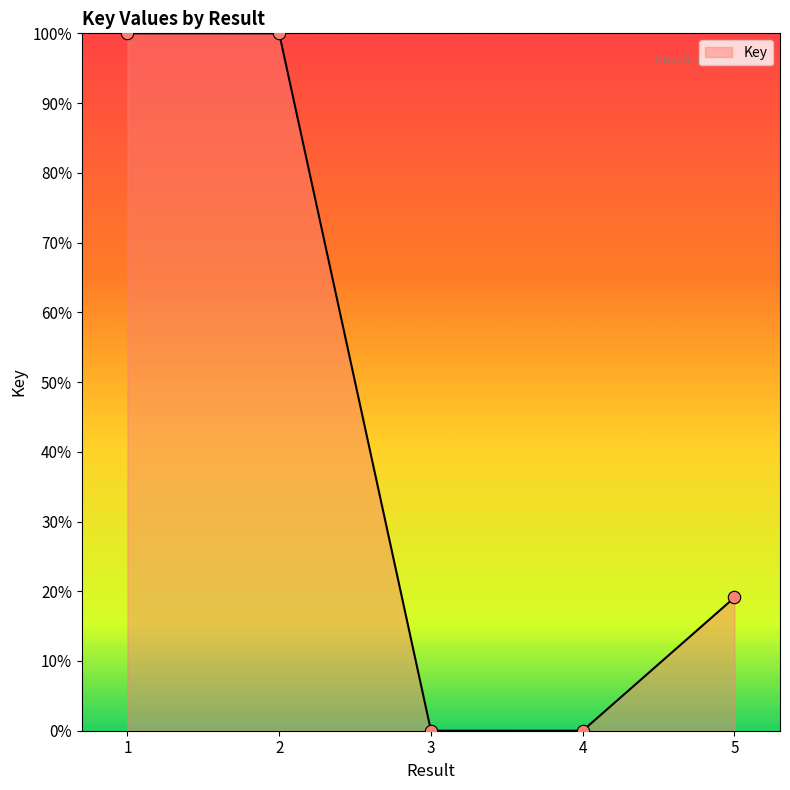

What is the change in value from 1 to 3?

-100.0